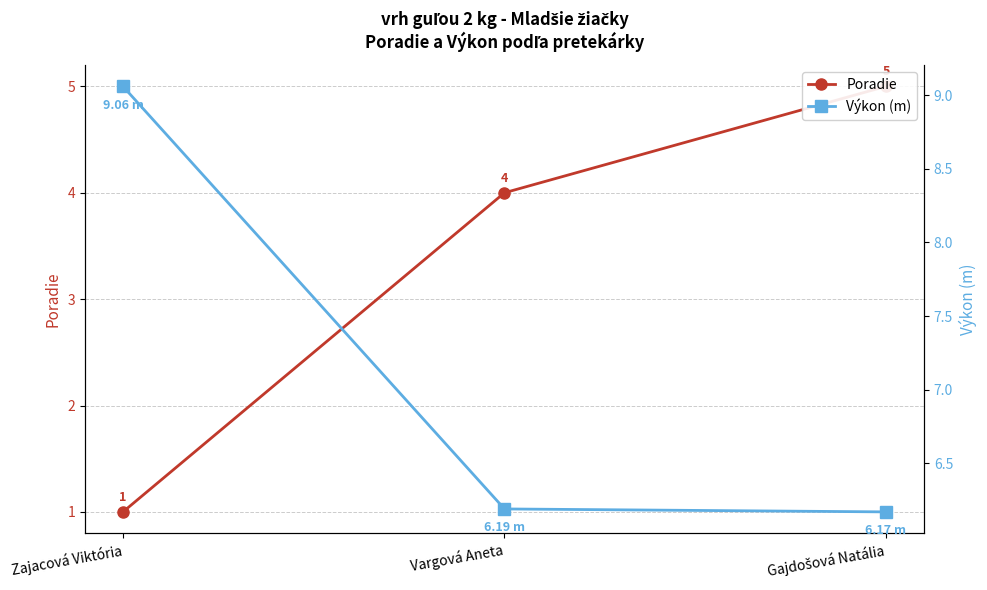

What is the sum of all Poradie values?

10.0